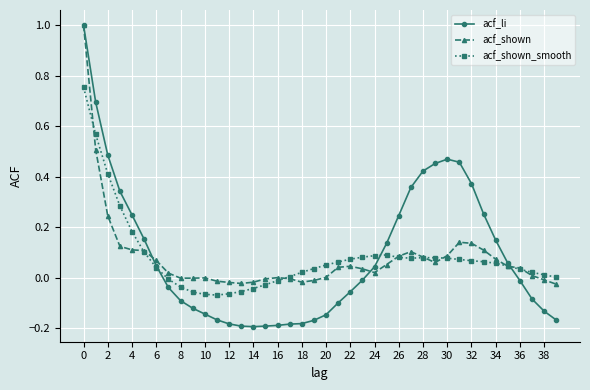

What is the sum of all acf_shown_smooth values?

3.2